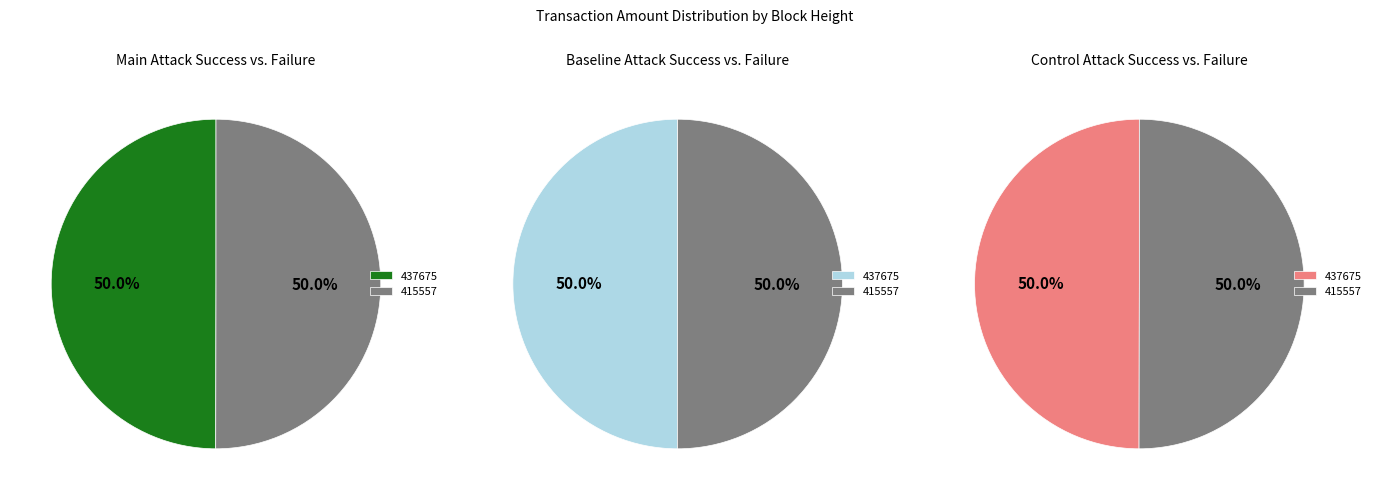

The 437675 slice represents 50% of the pie. True or false?

True